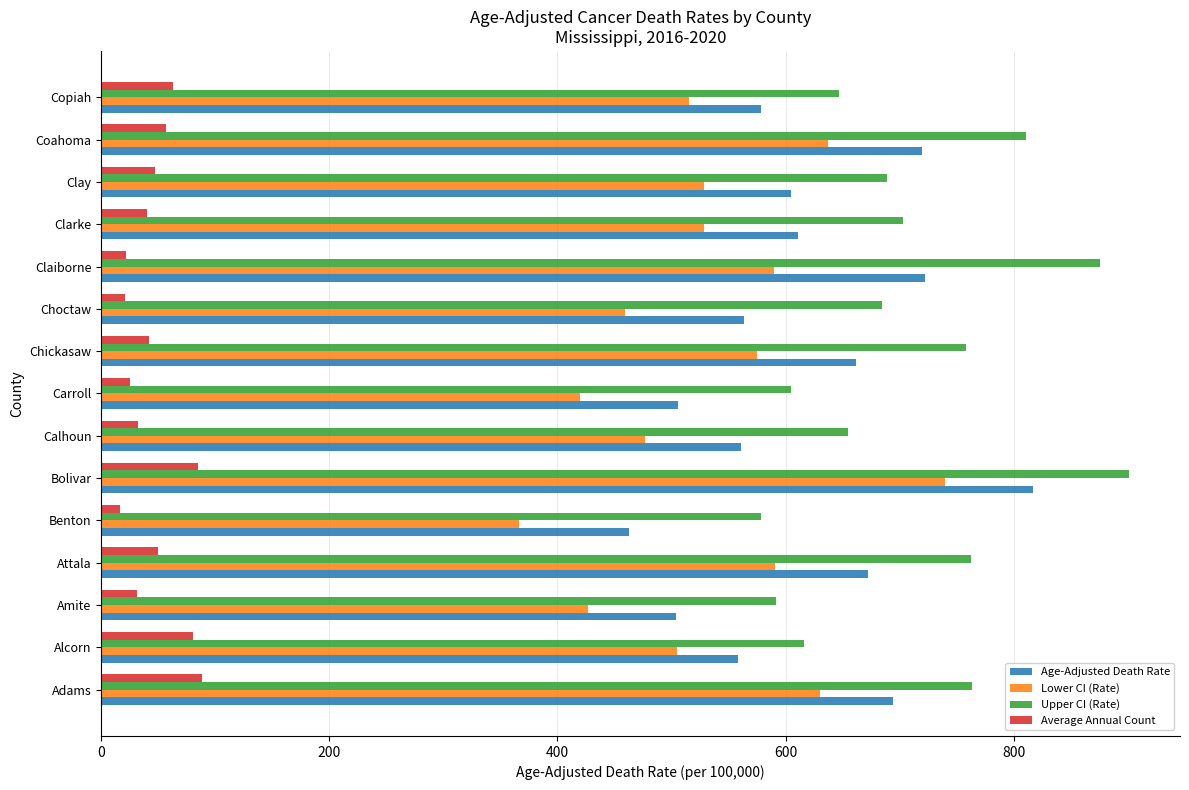

At Coahoma, list the series in order from smallest to largest.

Average Annual Count, Lower CI (Rate), Age-Adjusted Death Rate, Upper CI (Rate)